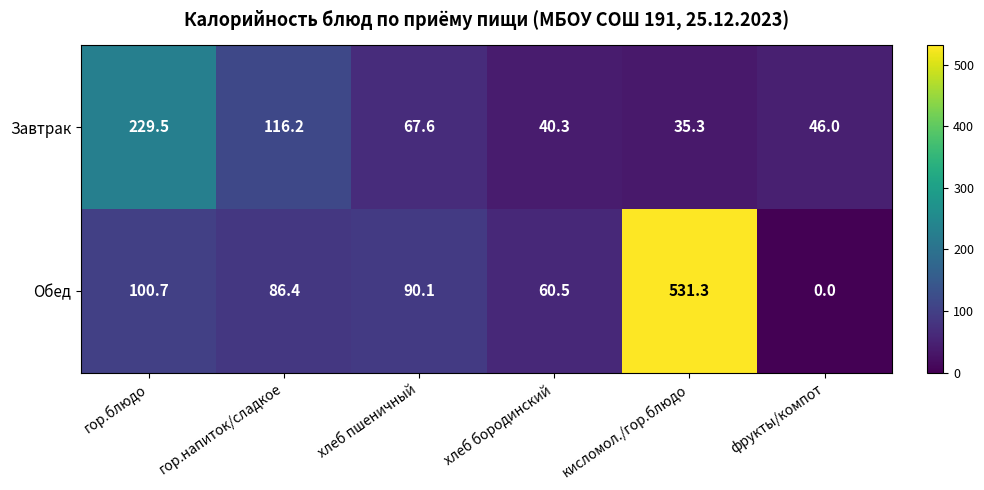

How many categories are shown in the chart?

6